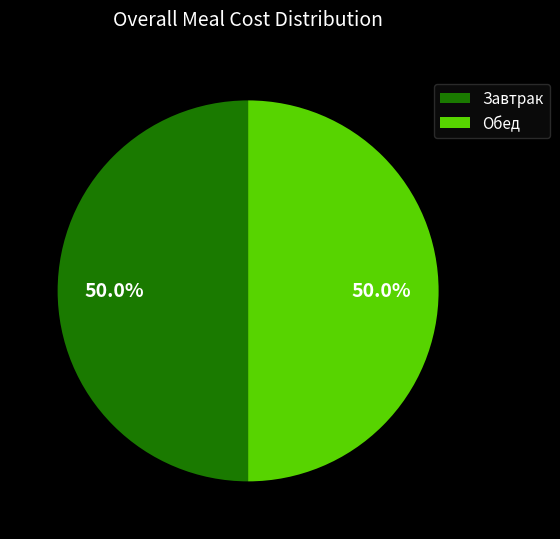

What portion of the pie excludes Завтрак?

50.0%